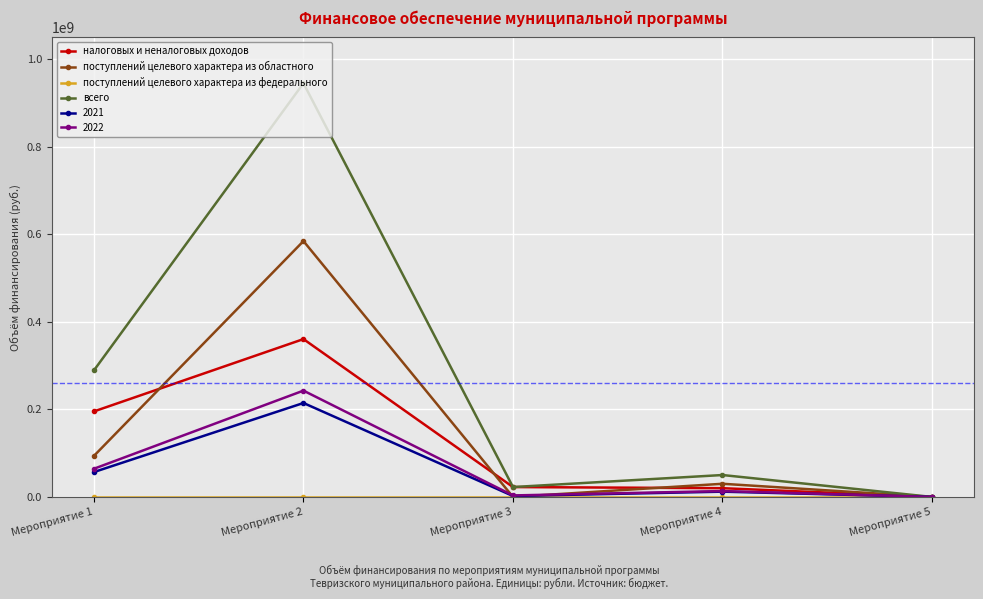

What is the value of the 2022 point at the 1st from the left?

64395704.4